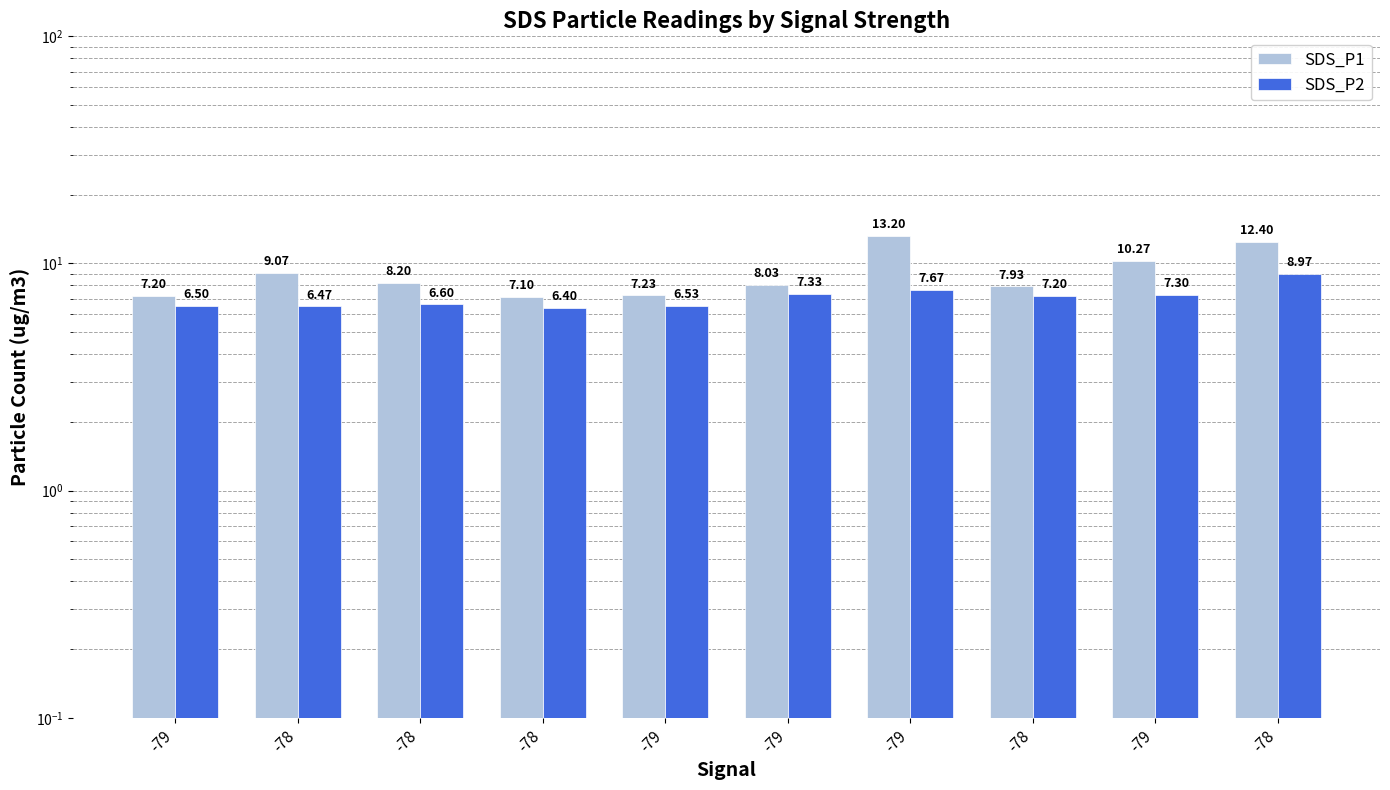

Rank the series by their average value, from highest to lowest.

SDS_P1, SDS_P2